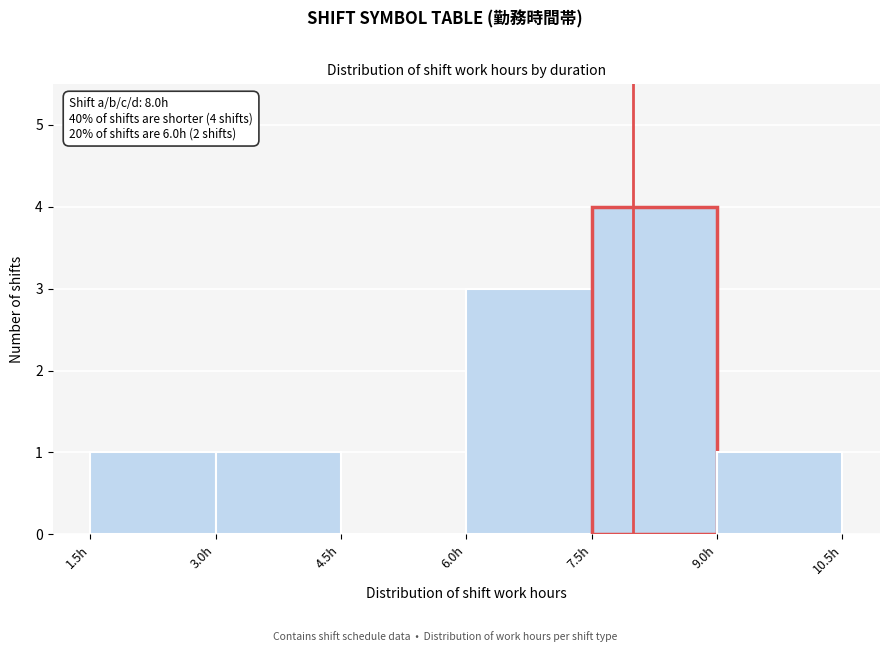

Which range on the x-axis has the tallest bar?

7.5 to 9.0